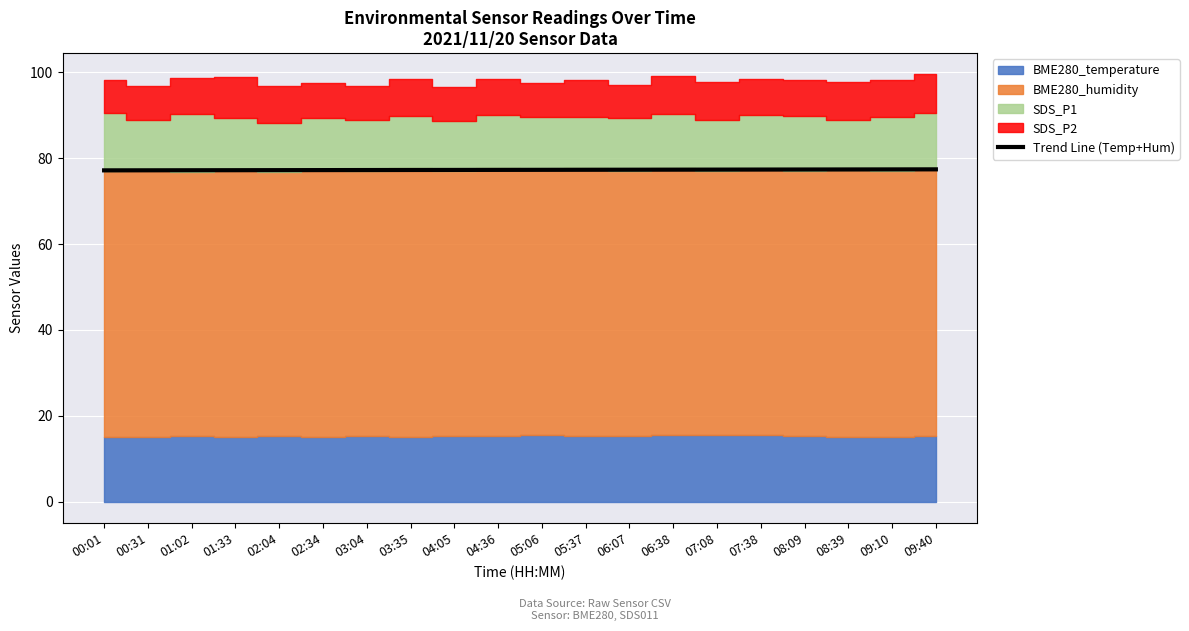

The value at 06:38 is 115.1. True or false?

False